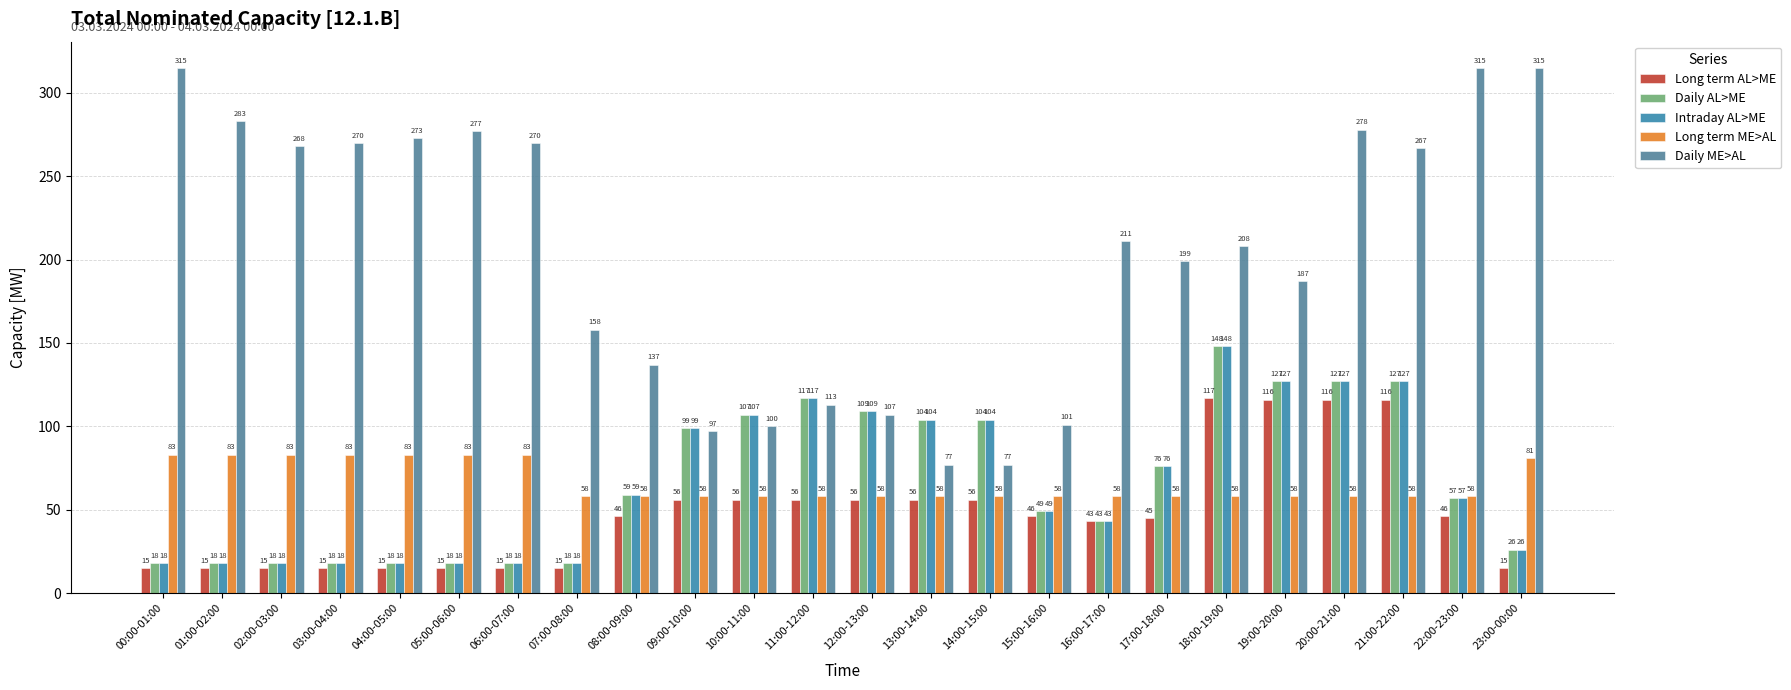

Which series has the largest total across all categories?

Daily ME>AL